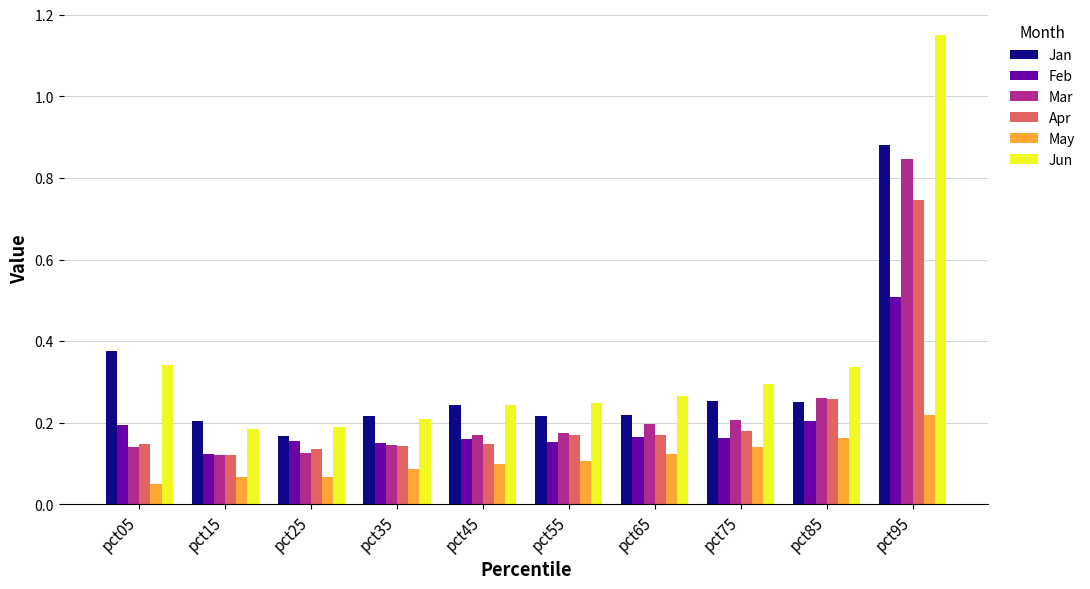

The Mar series shows 0.1 at pct15. True or false?

True